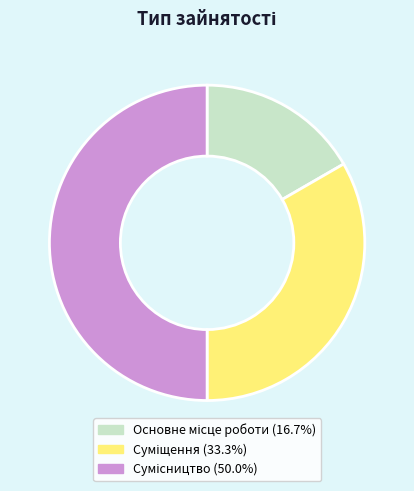

Which slice is the largest?

Сумісництво